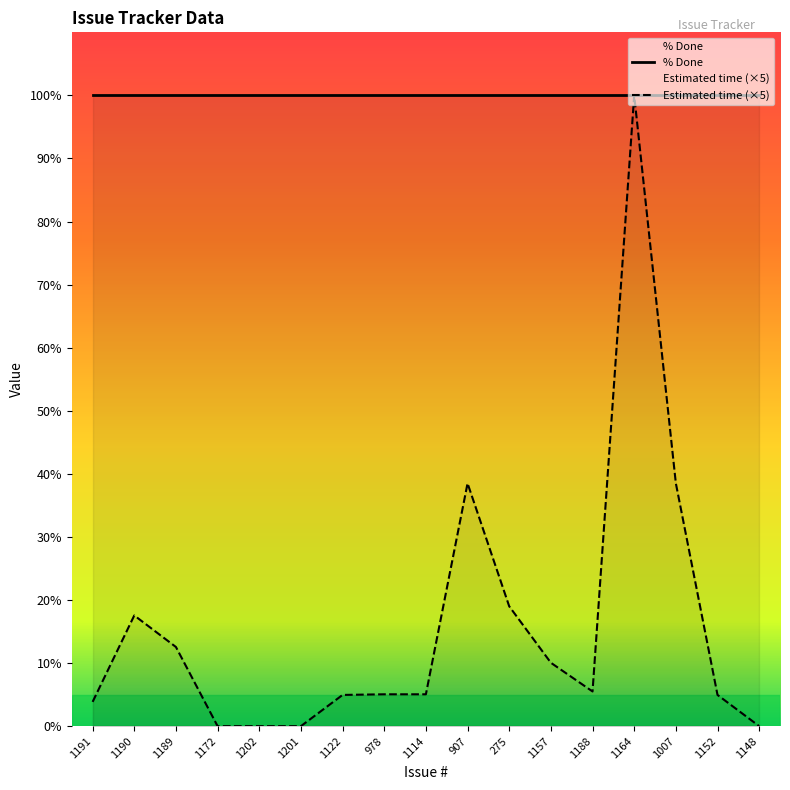

Reading left to right, what are all the values shown in this chart?

% Done: 1191=100.0	1190=100.0	1189=100.0	1172=100.0	1202=100.0	1201=100.0	1122=100.0	978=100.0	1114=100.0	907=100.0	275=100.0	1157=100.0	1188=100.0	1164=100.0	1007=100.0	1152=100.0	1148=100.0
Estimated time (×5): 1191=3.9	1190=17.5	1189=12.5	1172=0.0	1202=0.0	1201=0.0	1122=5.0	978=5.0	1114=5.0	907=38.5	275=19.0	1157=10.0	1188=5.5	1164=100.0	1007=38.5	1152=5.0	1148=0.0